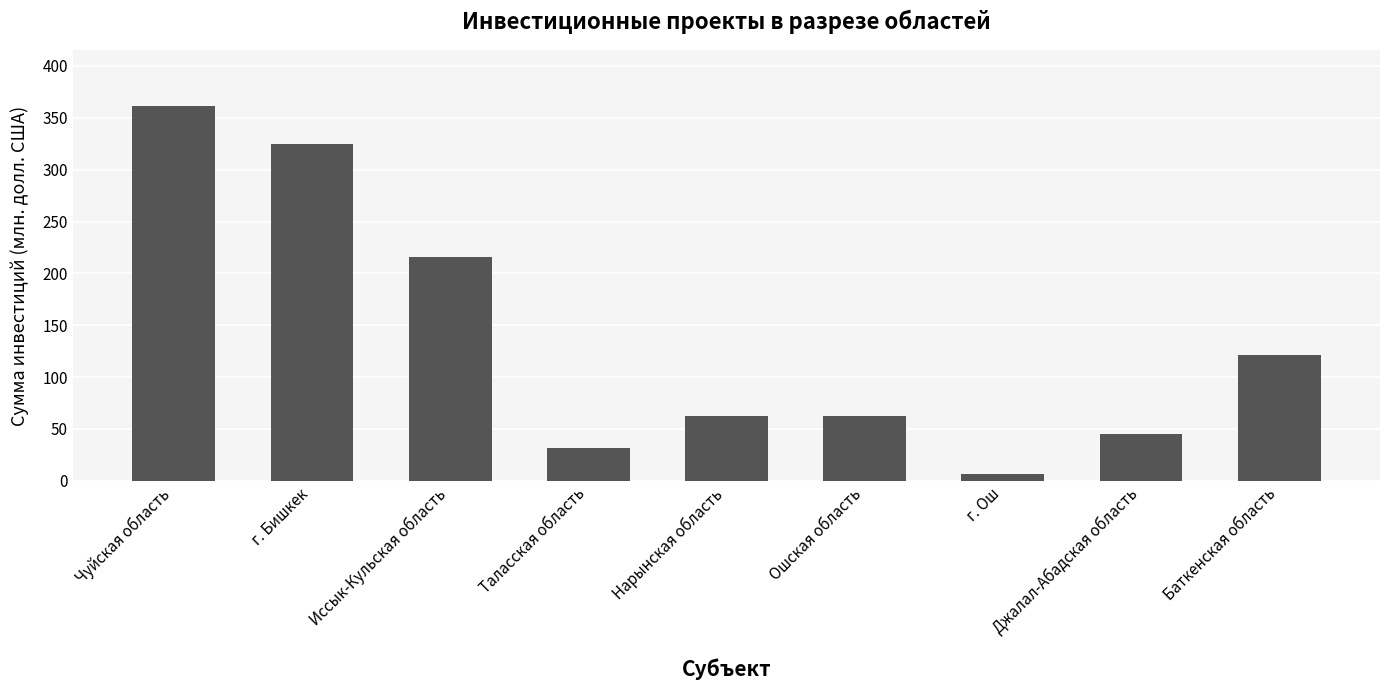

Reading left to right, what are all the values shown in this chart?

361	325	216	32	62	62	7	45	121